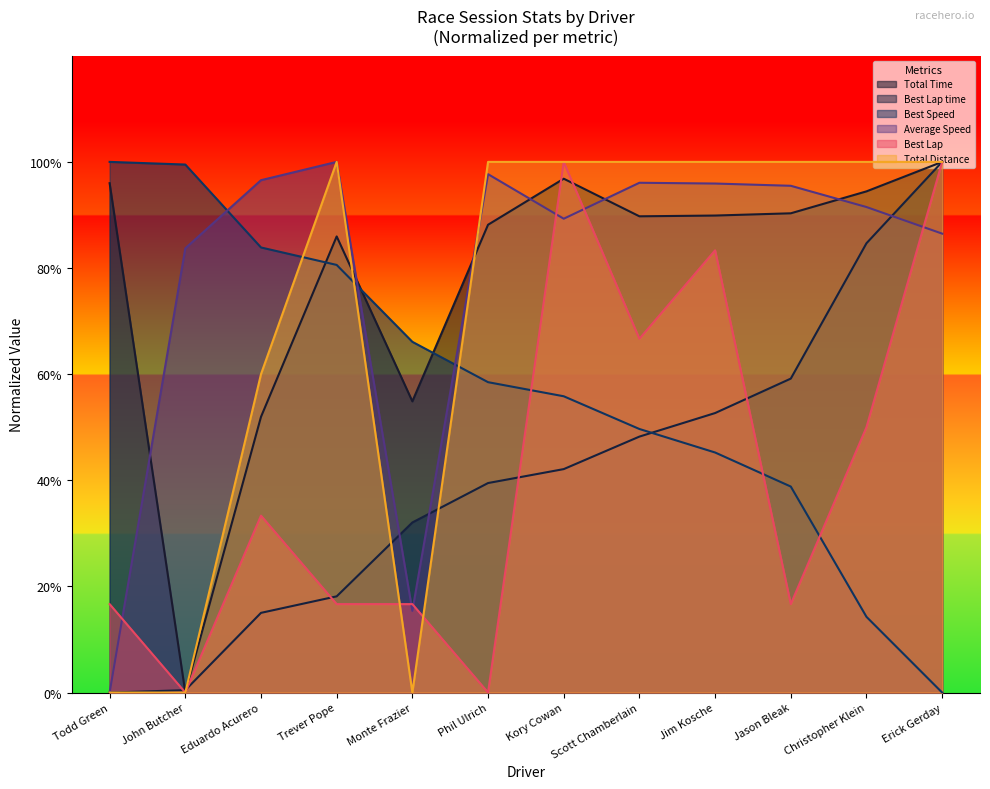

What is the difference between the maximum and minimum values in the Average Speed series?

100.0